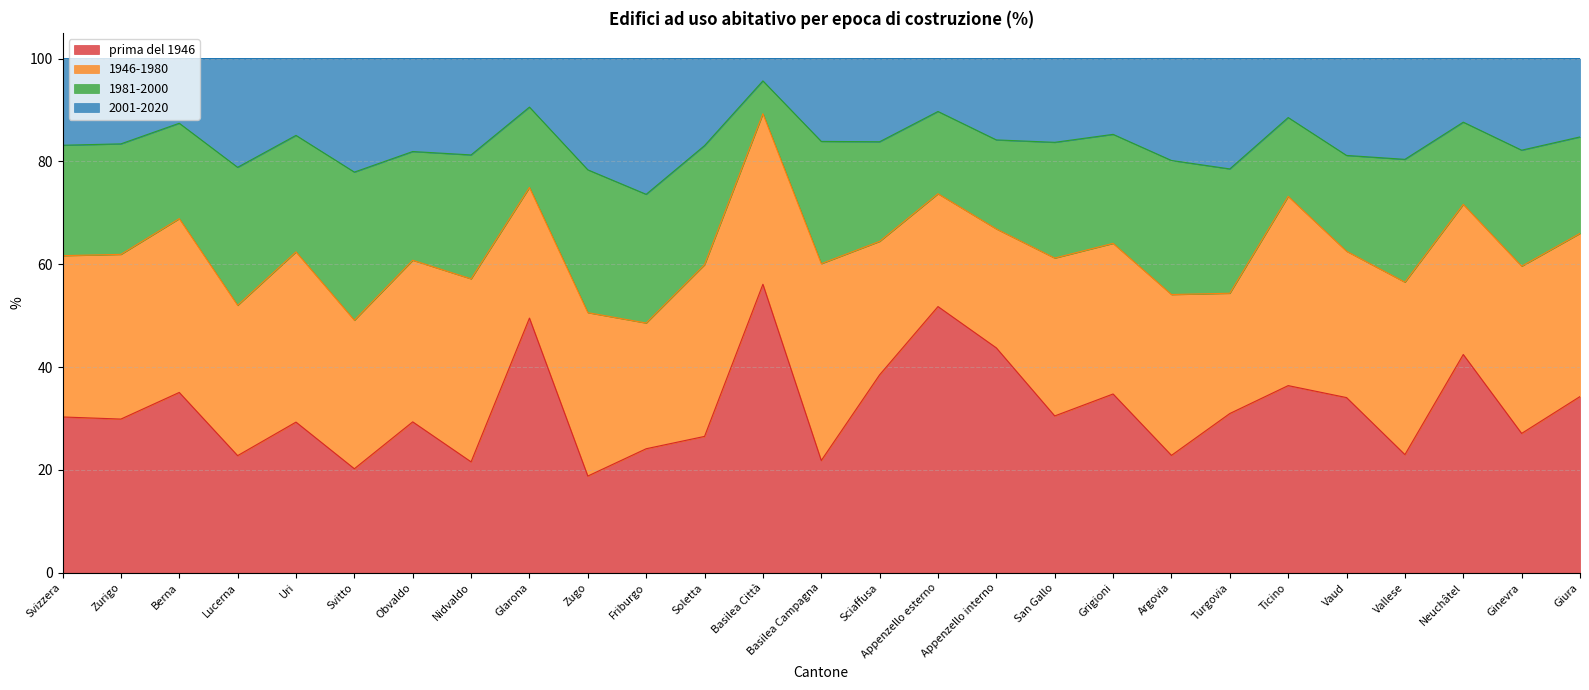

The prima del 1946 series shows 30.3 at Svizzera. True or false?

True